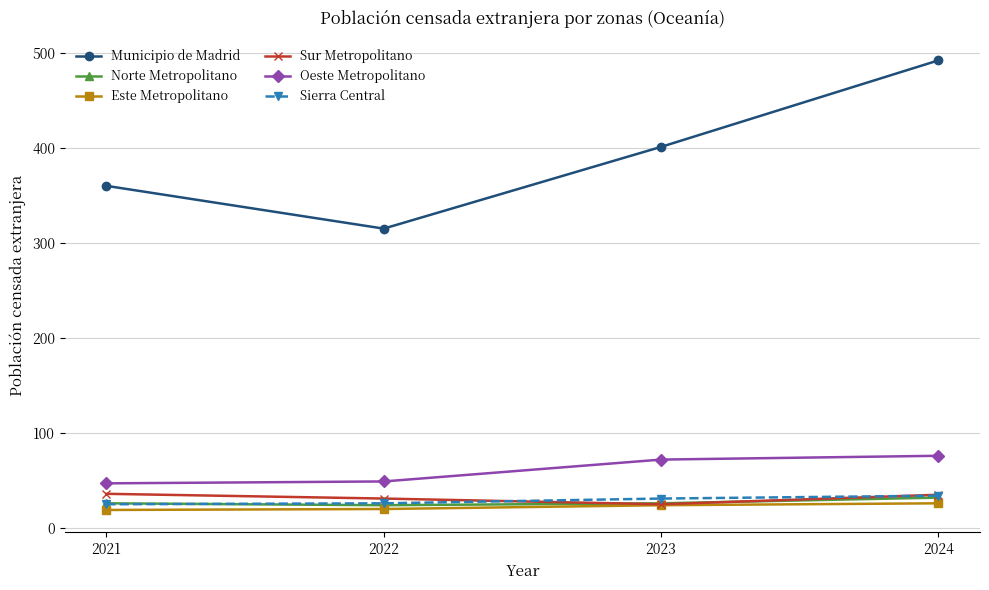

True or false: Sur Metropolitano and Municipio de Madrid cross at least once.

False